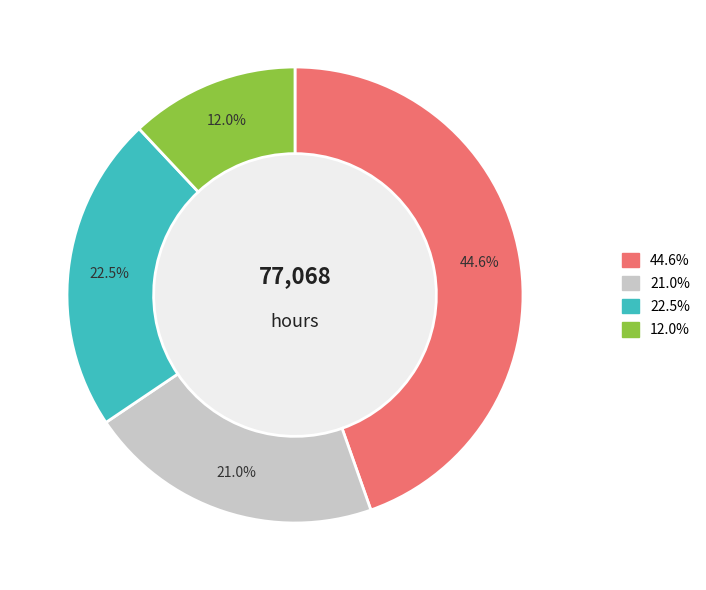

How many segments does this pie chart have?

4